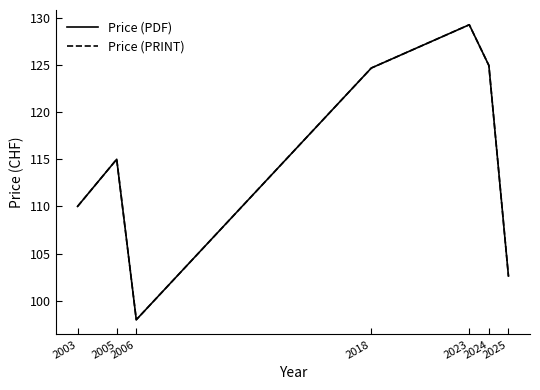

Does the chart have visible grid lines?

No